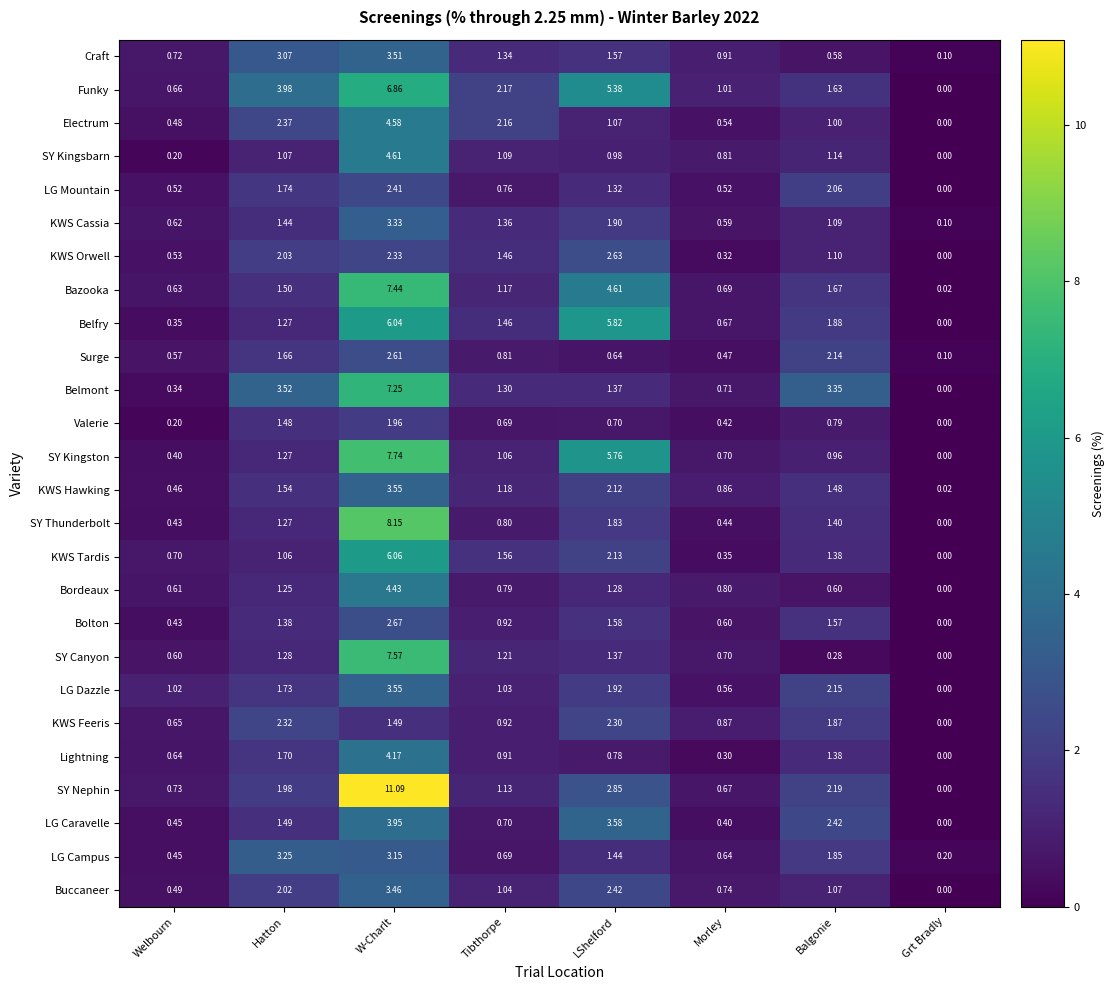

At which label does Electrum reach its peak?

W-Charlt